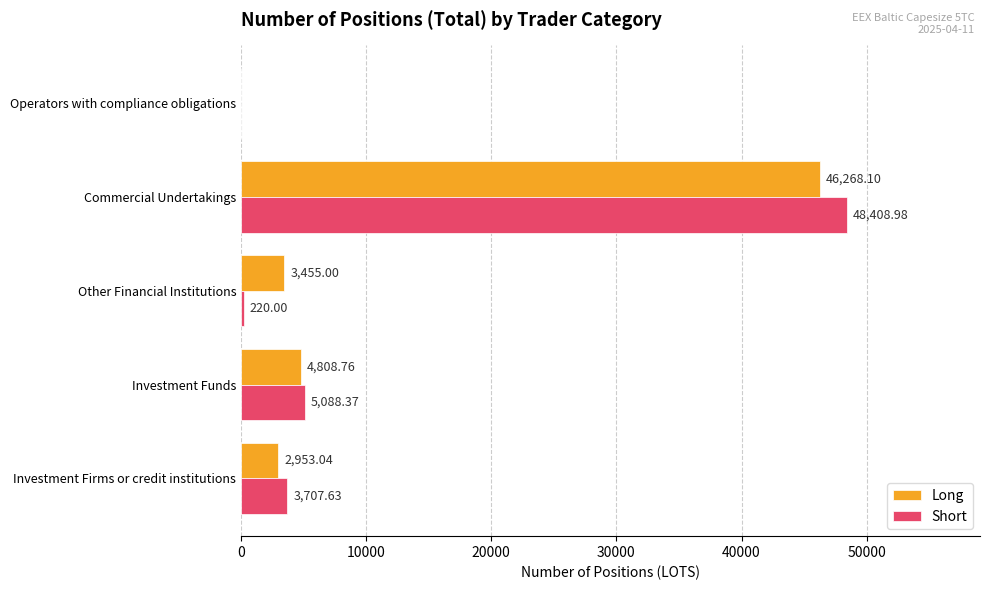

Between Investment Firms or credit institutions and Operators with compliance obligations, which series saw the biggest shift?

Short